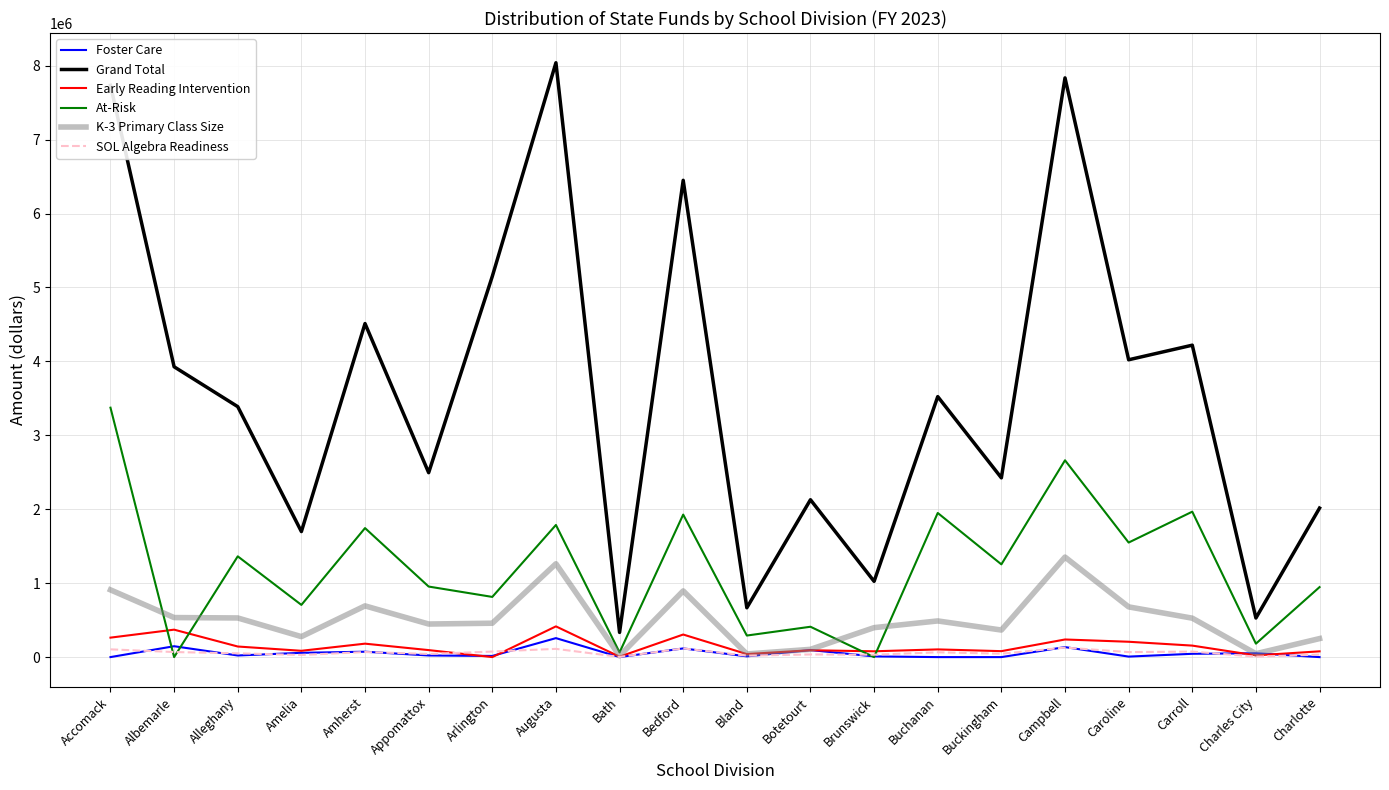

After their last crossing, which series has the higher values: Foster Care or K-3 Primary Class Size?

K-3 Primary Class Size